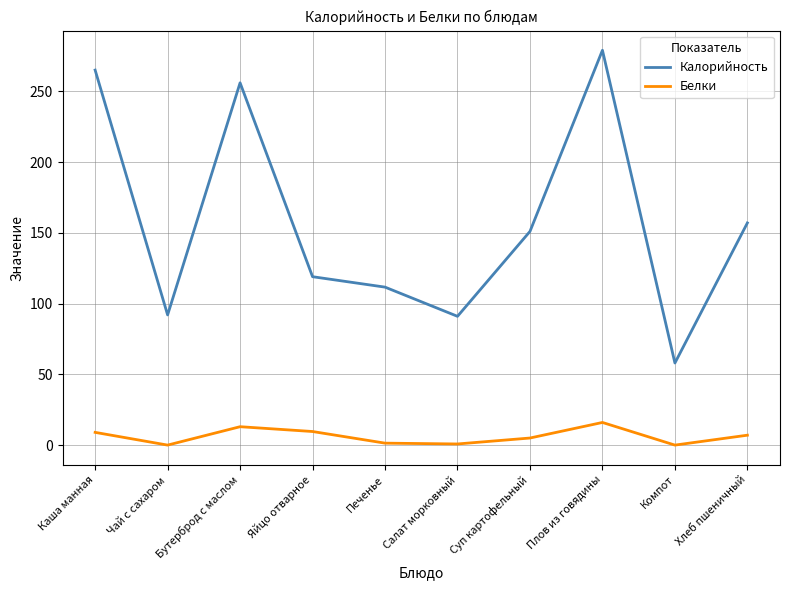

Does the chart have visible grid lines?

Yes